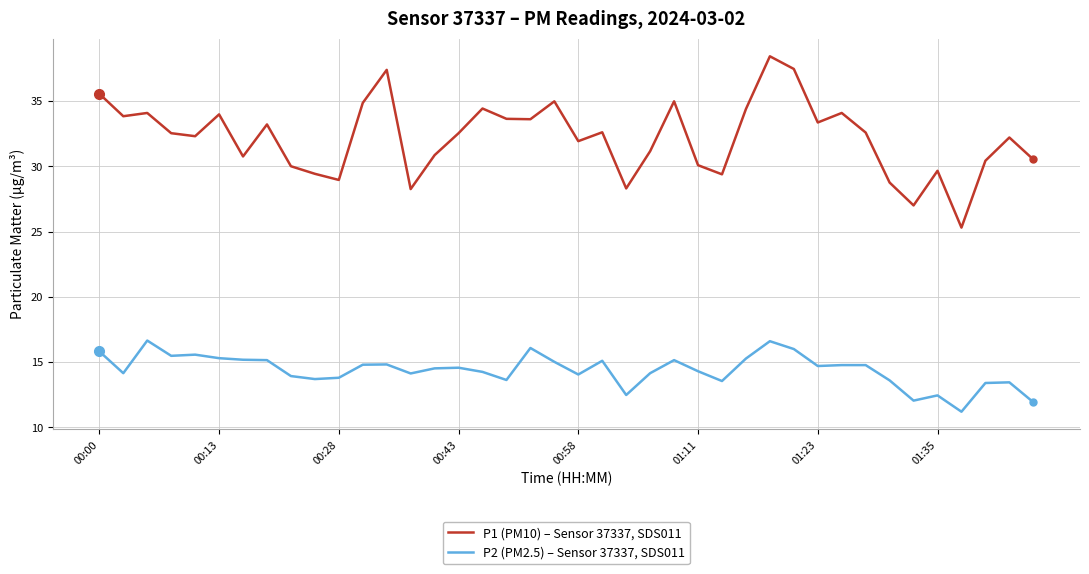

Rank the series by their average value, from highest to lowest.

P1 (PM10) – Sensor 37337, SDS011, P2 (PM2.5) – Sensor 37337, SDS011